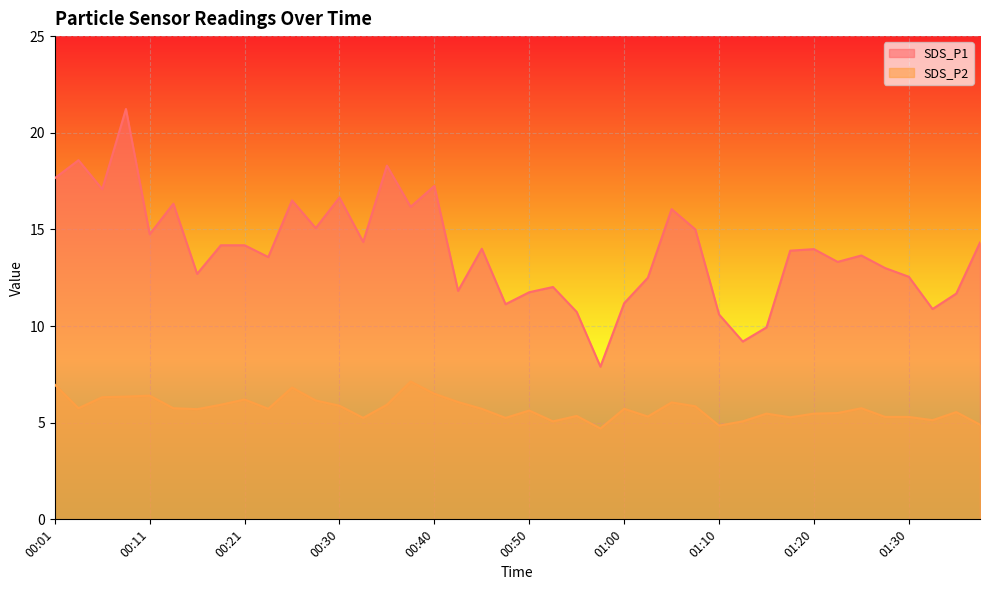

True or false: SDS_P2 and SDS_P1 cross at least once.

False